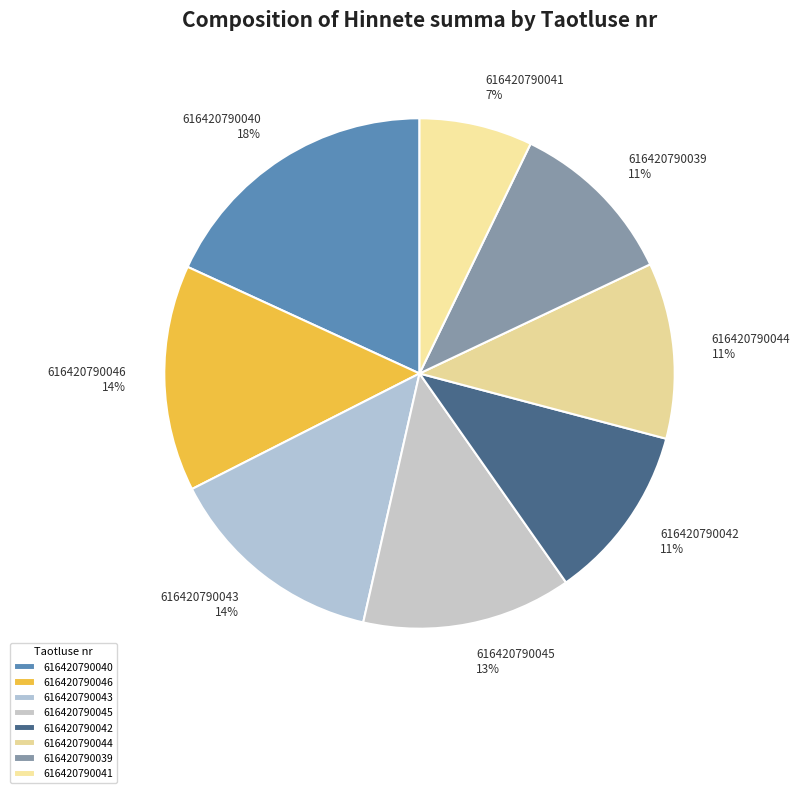

Count the number of slices in the pie.

8